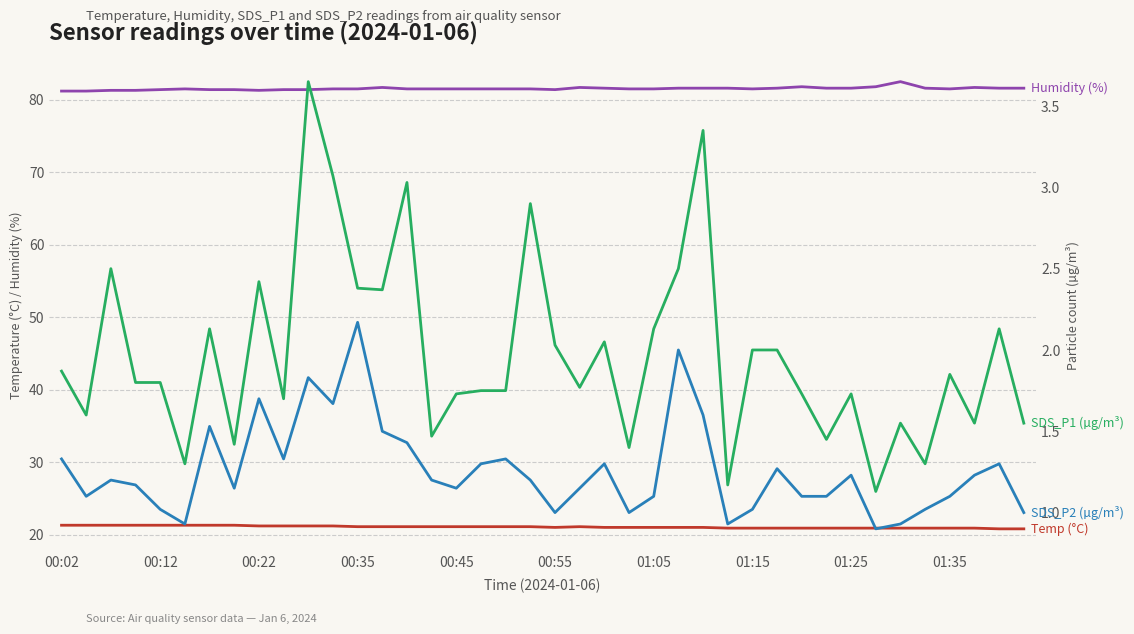

Rank the series by their maximum value, from highest to lowest.

Humidity, Temp, SDS_P1, SDS_P2